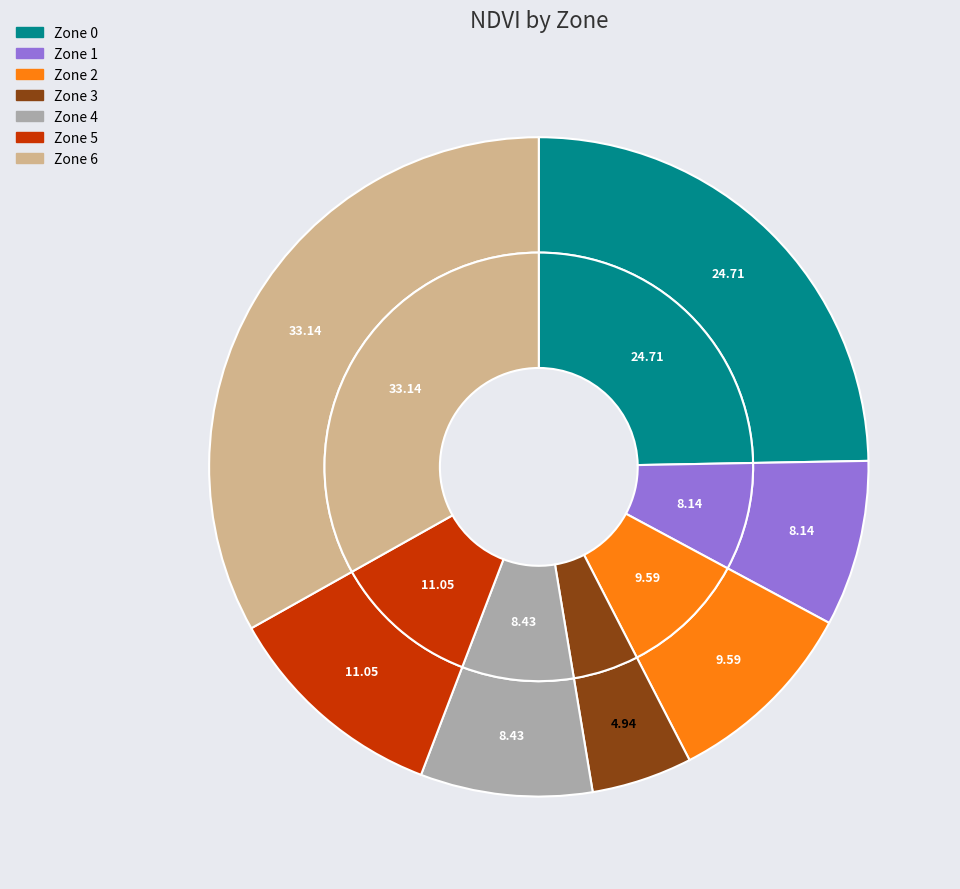

How many slices are in this pie chart?

7